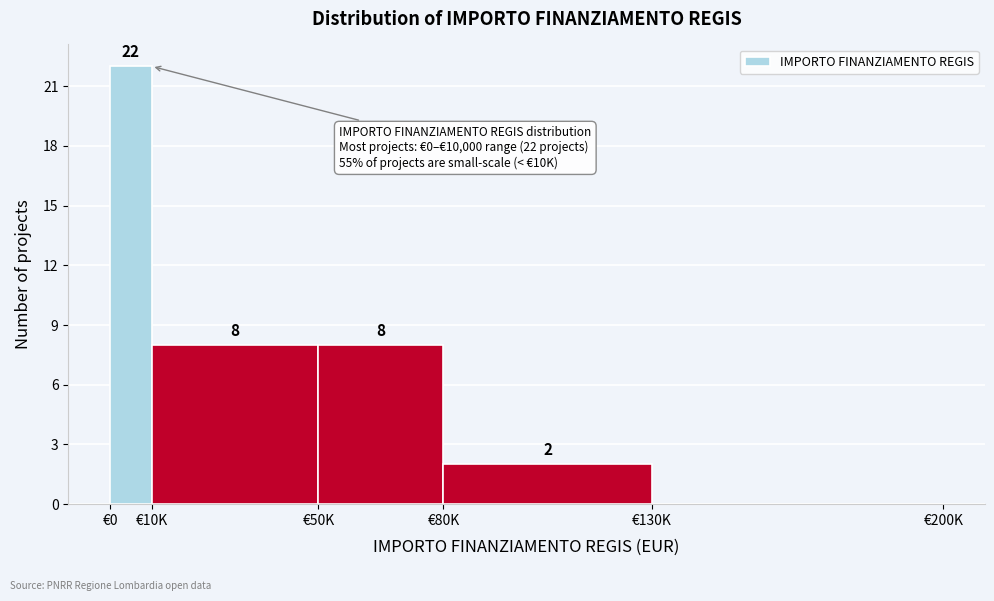

Reading left to right, list all the values displayed in this chart.

€0=22	€10K=8	€50K=8	€80K=2	€130K=0